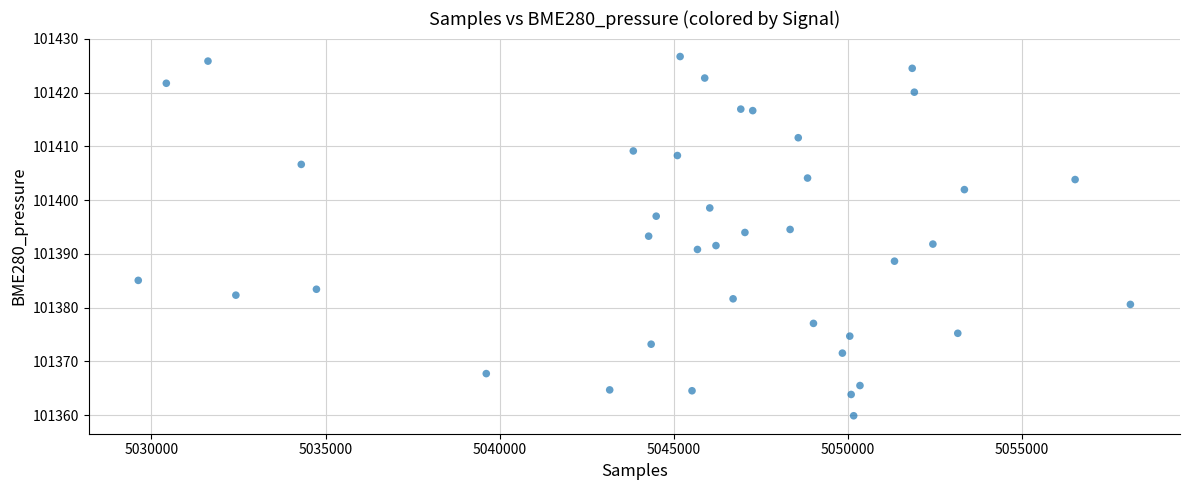

What is the range of Y values (max minus min)?

66.8